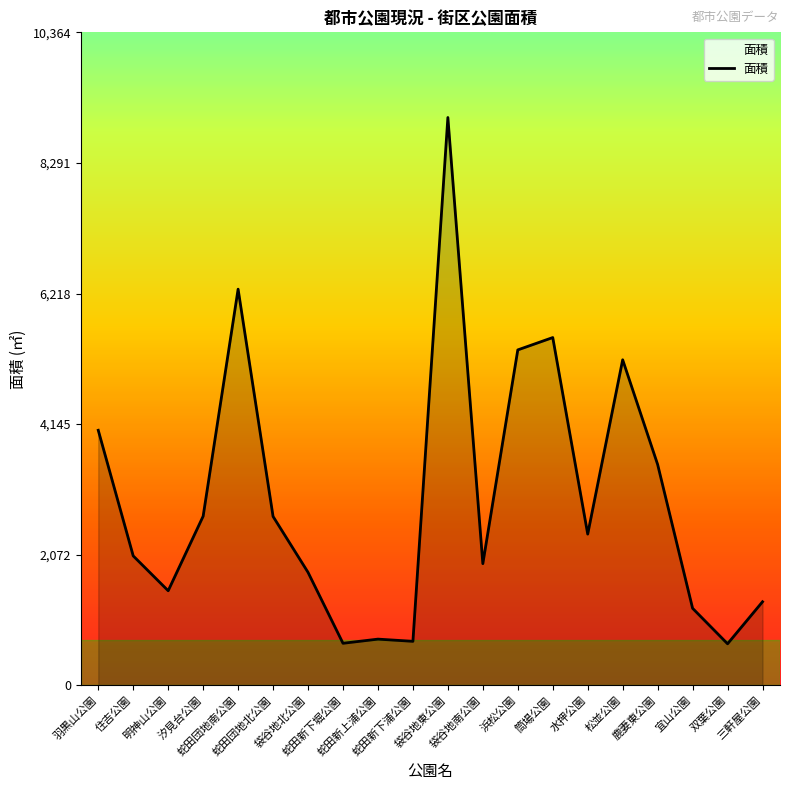

Between 住吉公園 and 袋谷地北公園, which is larger?

住吉公園